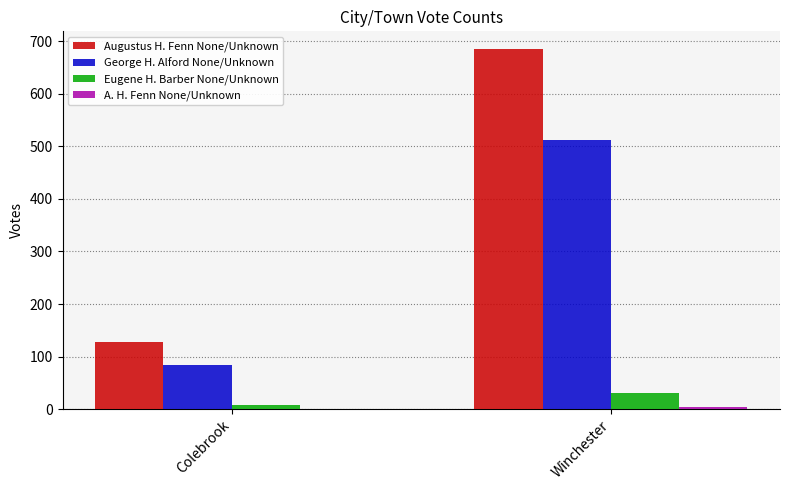

What is the greatest value displayed?

685